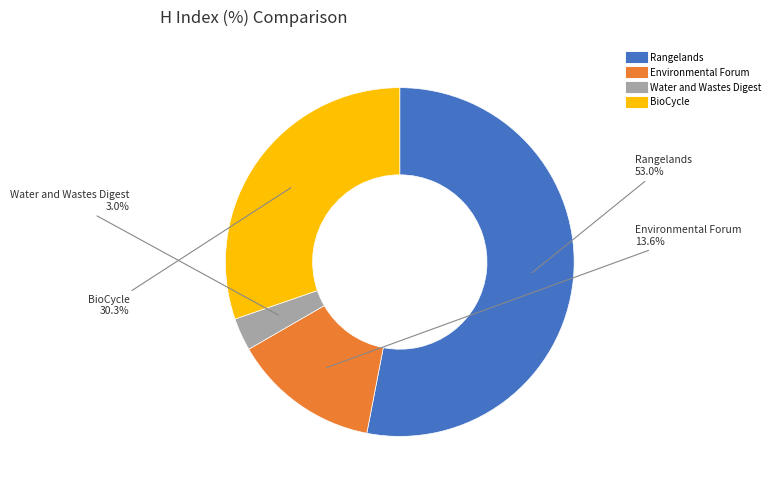

To the nearest percent, what is the difference between the largest and smallest slice percentages?

50%